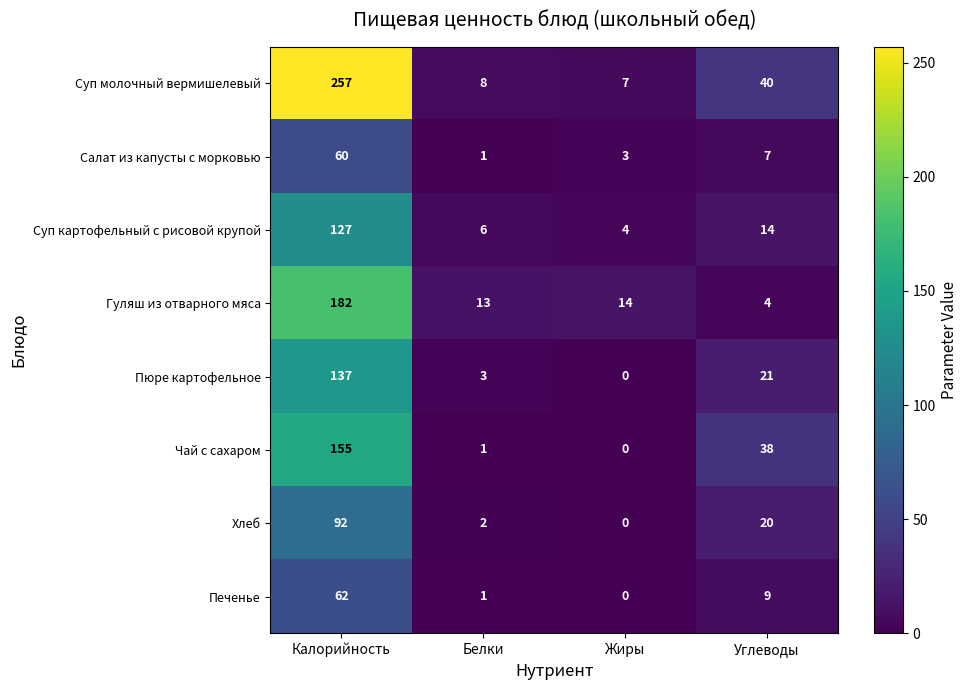

How many data points in Чай с сахаром are less than 38?

2